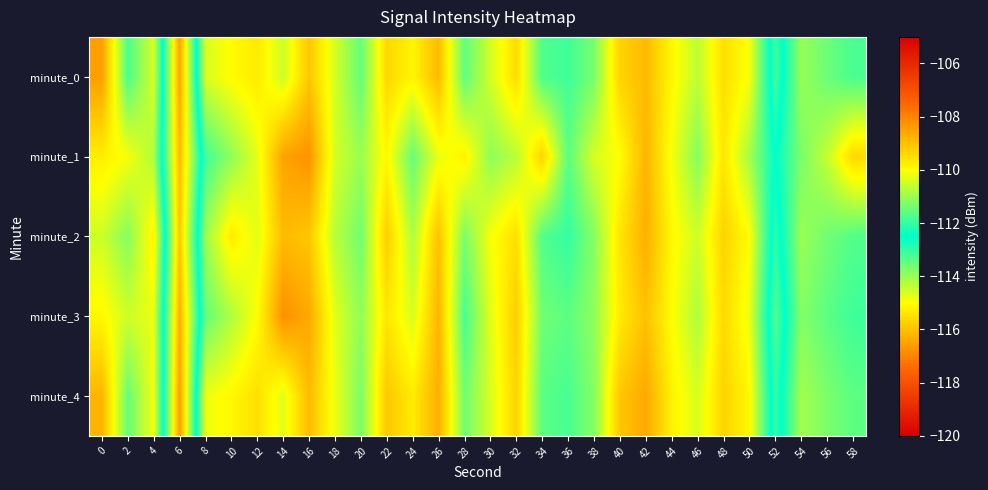

Reading right to left, extract all data points from this chart.

minute_0: 58=-113.2	56=-113.5	54=-114.0	52=-111.9	50=-114.9	48=-115.5	46=-114.3	44=-115.1	42=-116.1	40=-115.7	38=-113.7	36=-113.1	34=-113.3	32=-115.6	30=-114.5	28=-113.4	26=-116.1	24=-115.1	22=-115.6	20=-113.5	18=-114.6	16=-115.9	14=-114.5	12=-115.3	10=-115.0	8=-114.6	6=-108.5	4=-114.6	2=-113.2	0=-116.6
minute_1: 58=-115.6	56=-114.4	54=-113.7	52=-112.5	50=-114.1	48=-115.4	46=-113.8	44=-114.9	42=-116.2	40=-115.0	38=-114.6	36=-113.4	34=-115.7	32=-114.3	30=-113.9	28=-115.2	26=-114.8	24=-113.5	22=-115.1	20=-114.0	18=-114.6	16=-116.8	14=-116.5	12=-114.7	10=-113.9	8=-113.1	6=-108.9	4=-114.2	2=-114.9	0=-115.3
minute_2: 58=-113.3	56=-113.6	54=-114.0	52=-112.1	50=-115.0	48=-115.7	46=-114.5	44=-115.1	42=-116.3	40=-115.4	38=-113.8	36=-113.0	34=-113.3	32=-115.5	30=-114.9	28=-113.7	26=-116.0	24=-114.2	22=-115.8	20=-113.6	18=-114.3	16=-115.9	14=-116.1	12=-114.7	10=-115.3	8=-114.0	6=-109.1	4=-115.2	2=-113.8	0=-114.5
minute_3: 58=-113.1	56=-113.4	54=-113.8	52=-111.7	50=-114.8	48=-115.6	46=-114.2	44=-115.0	42=-116.0	40=-115.3	38=-113.9	36=-113.4	34=-113.6	32=-115.8	30=-114.7	28=-113.2	26=-116.2	24=-114.6	22=-115.4	20=-113.9	18=-114.7	16=-116.4	14=-116.8	12=-115.0	10=-114.2	8=-113.5	6=-108.7	4=-114.8	2=-114.5	0=-115.1
minute_4: 58=-113.4	56=-113.7	54=-114.1	52=-112.0	50=-115.1	48=-115.7	46=-114.6	44=-115.2	42=-116.4	40=-115.9	38=-113.8	36=-113.2	34=-113.4	32=-115.7	30=-114.6	28=-113.6	26=-116.3	24=-115.3	22=-115.9	20=-113.7	18=-114.8	16=-116.1	14=-114.7	12=-115.5	10=-115.1	8=-114.8	6=-108.4	4=-114.9	2=-113.5	0=-116.2